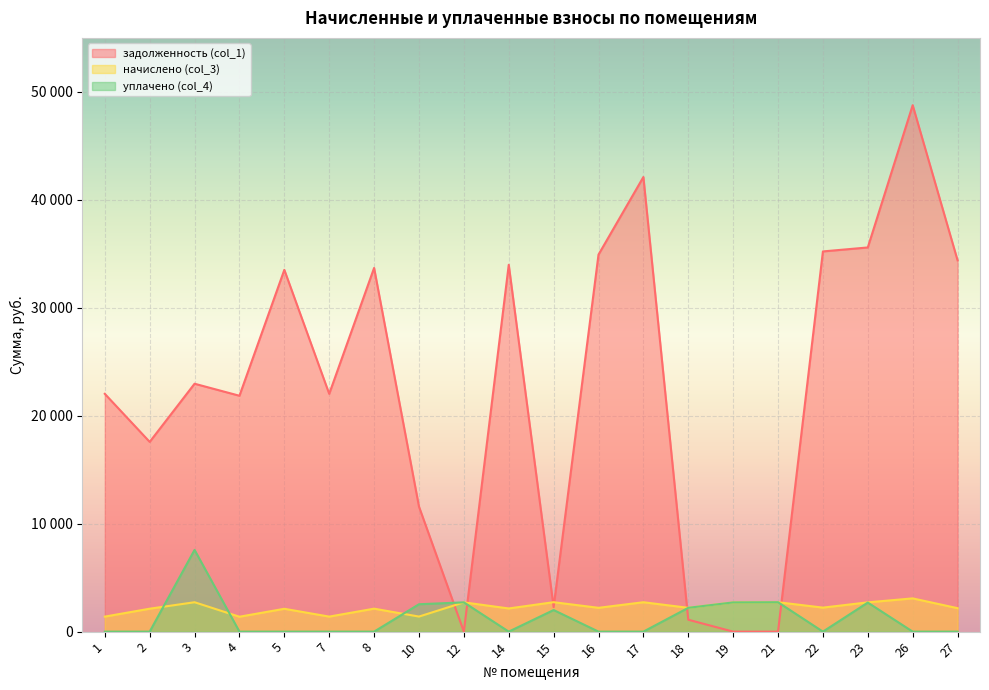

Does the chart display data point markers on the line(s)?

No